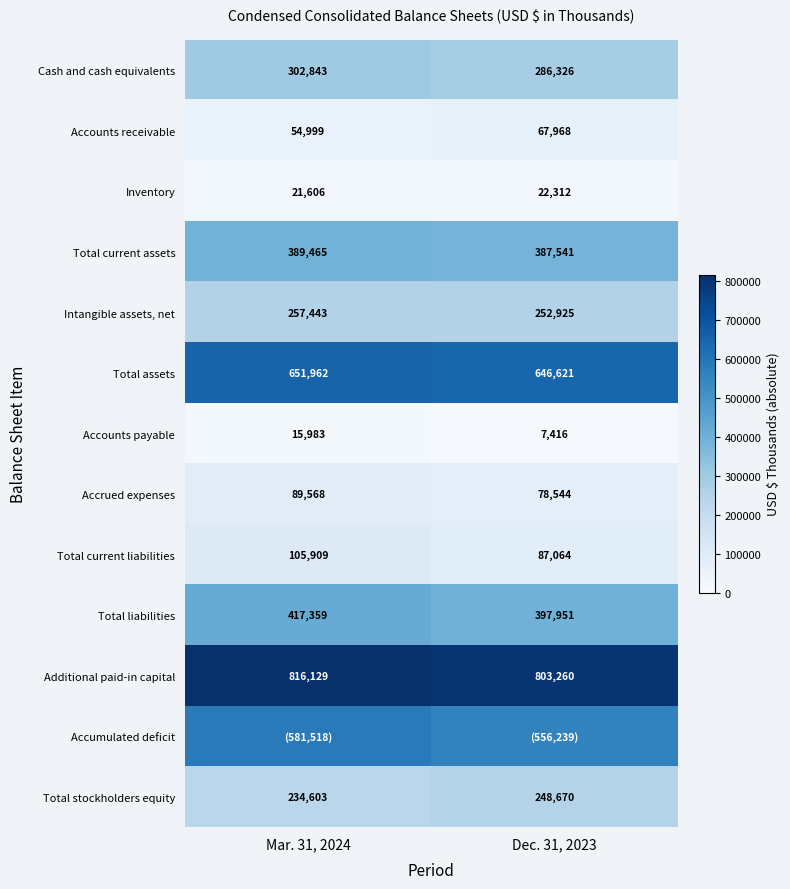

What is the difference between the Additional paid-in capital values at Mar. 31, 2024 and Dec. 31, 2023?

12869